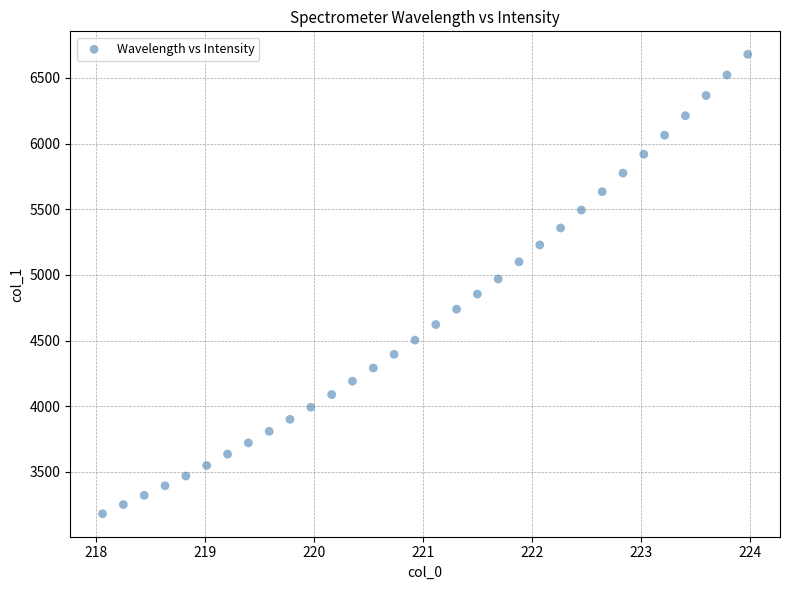

What is the range of X values (max minus min)?

5.9